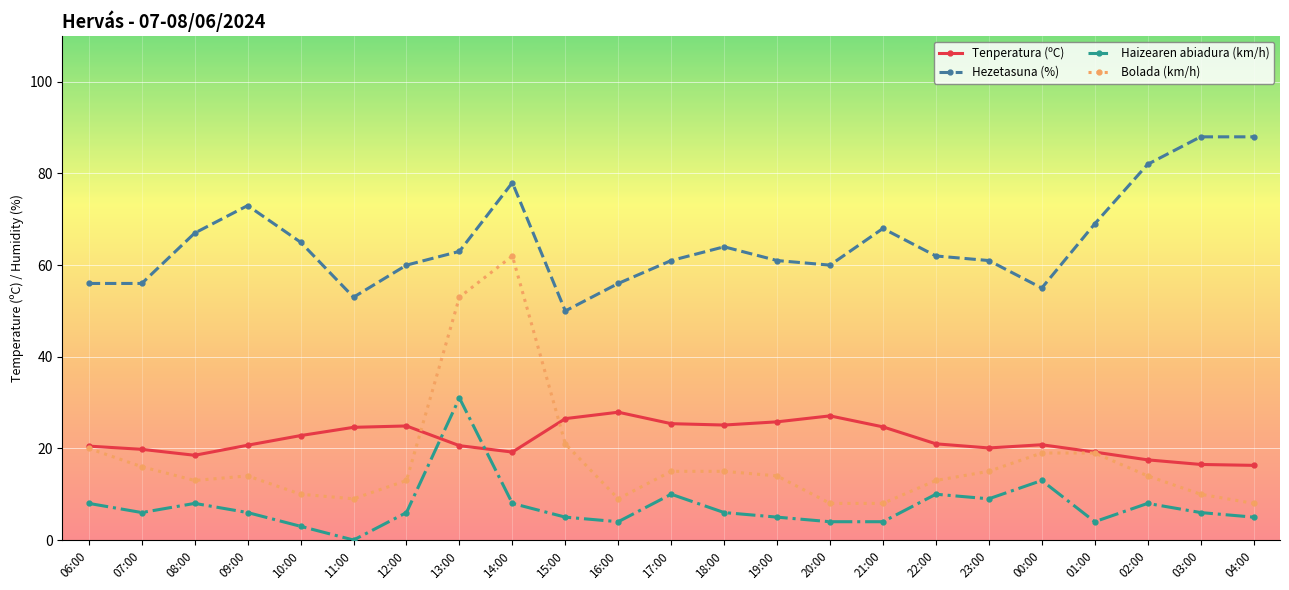

After their last crossing, which series has the higher values: Tenperatura (ºC) or Bolada (km/h)?

Tenperatura (ºC)